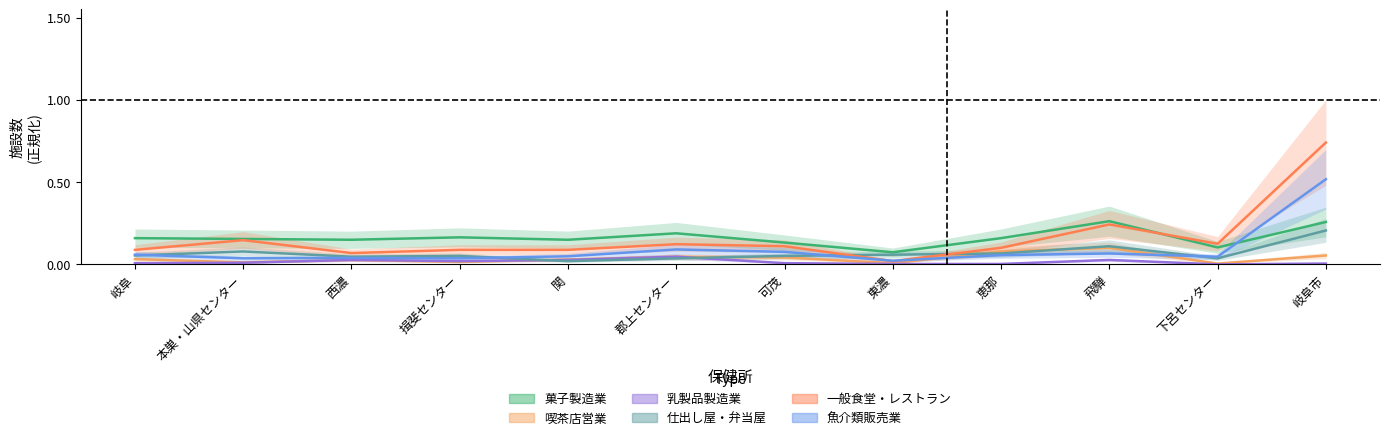

Rank the series at 可茂 from lowest to highest value.

乳製品製造業, 喫茶店営業, 仕出し屋・弁当屋, 魚介類販売業, 一般食堂・レストラン, 菓子製造業